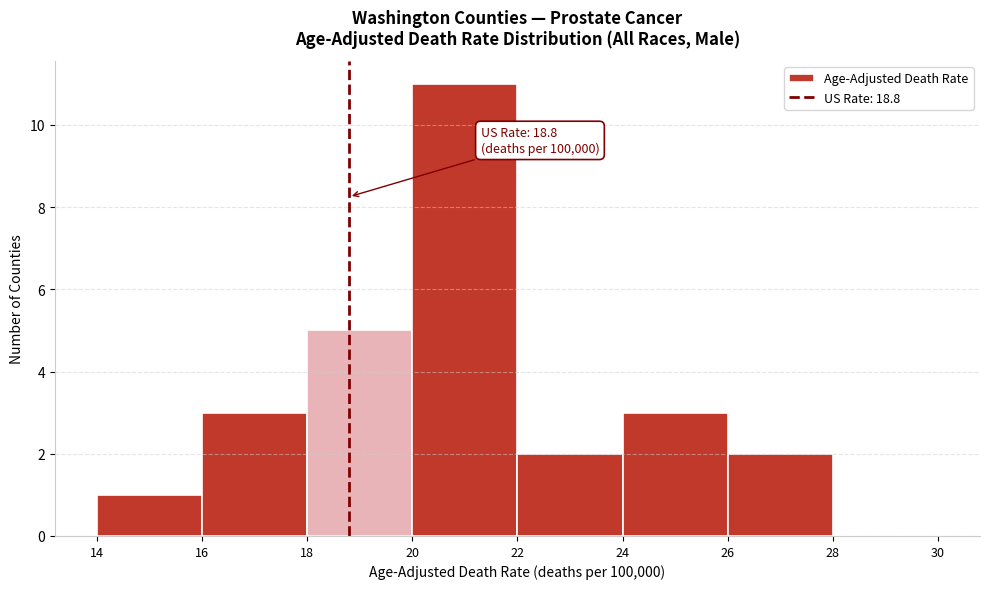

Over which range of the x-axis is the bar tallest?

20 to 22